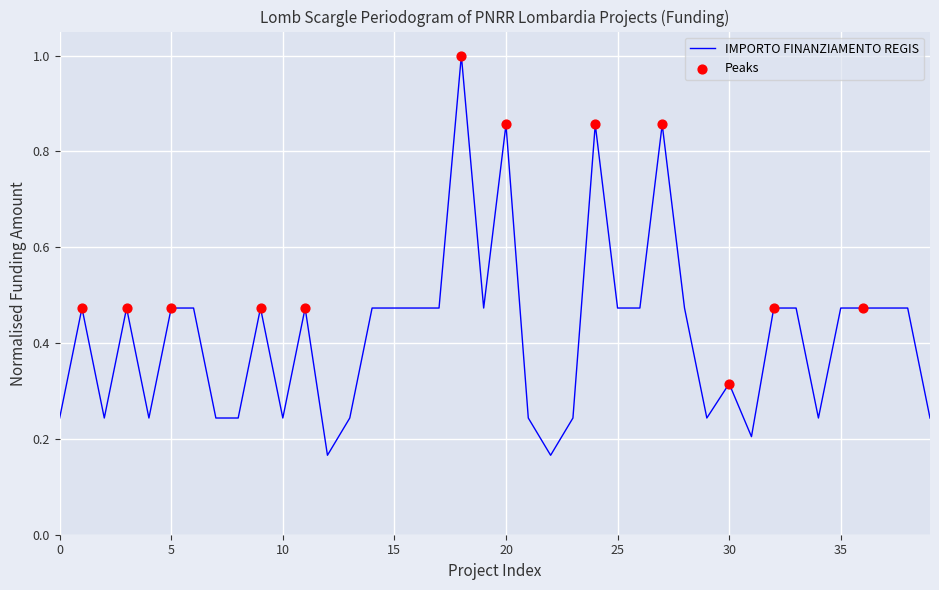

What is the difference between the maximum and minimum values?

0.8